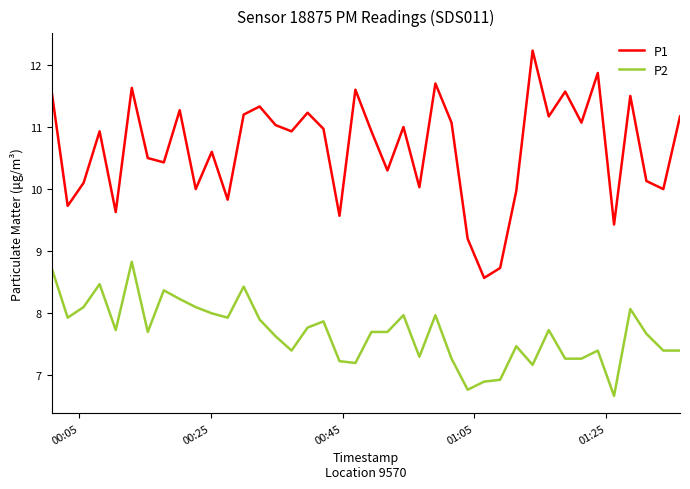

What is the lowest value of the P1 series?

8.6